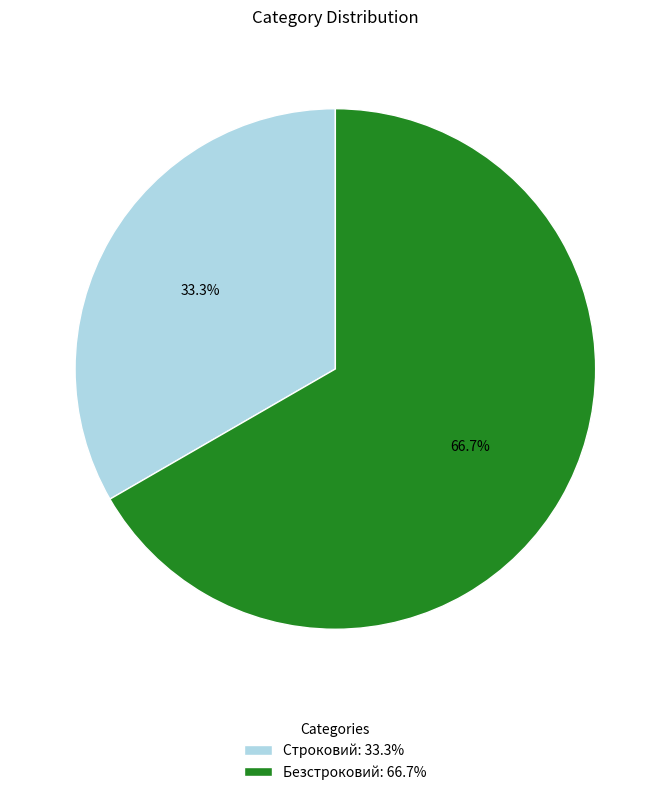

To the nearest percent, what is the difference between the Безстроковий and Строковий slice percentages?

33%